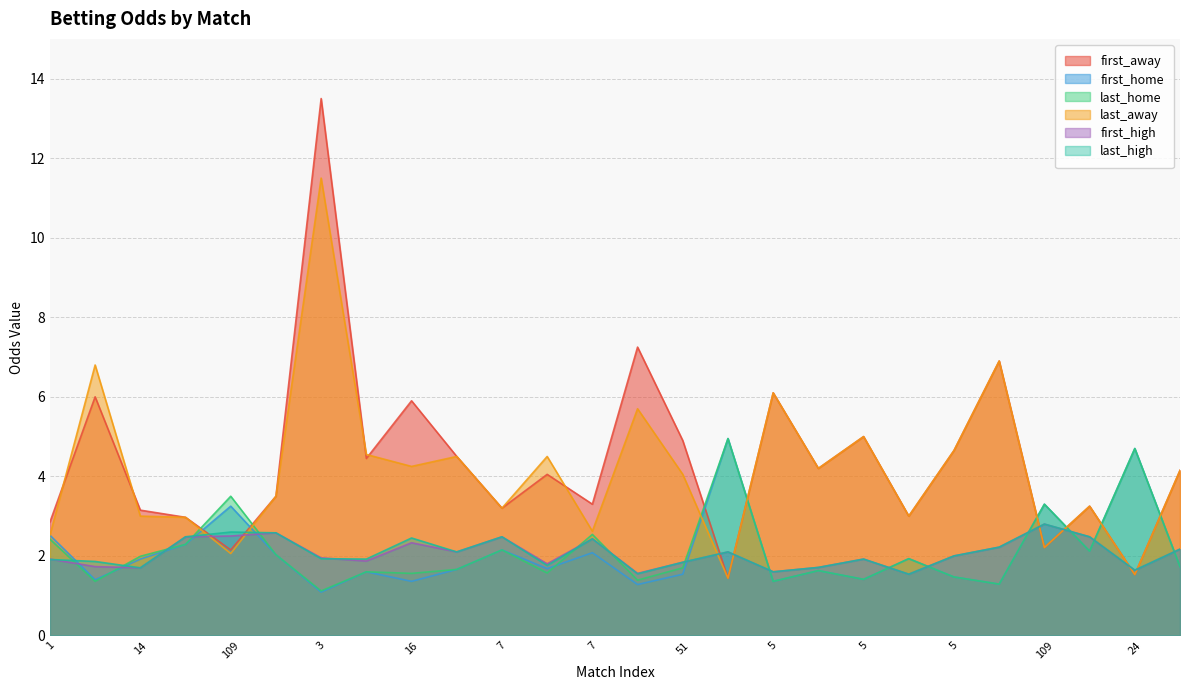

The value of first_home at 81 is 2.1. True or false?

False